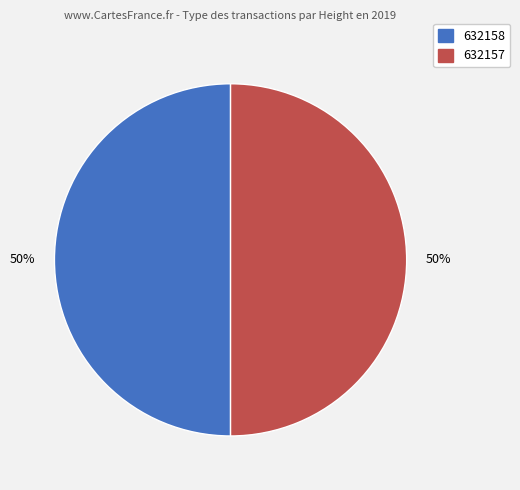

Combined, do 632157 and 632158 account for over 50%?

Yes